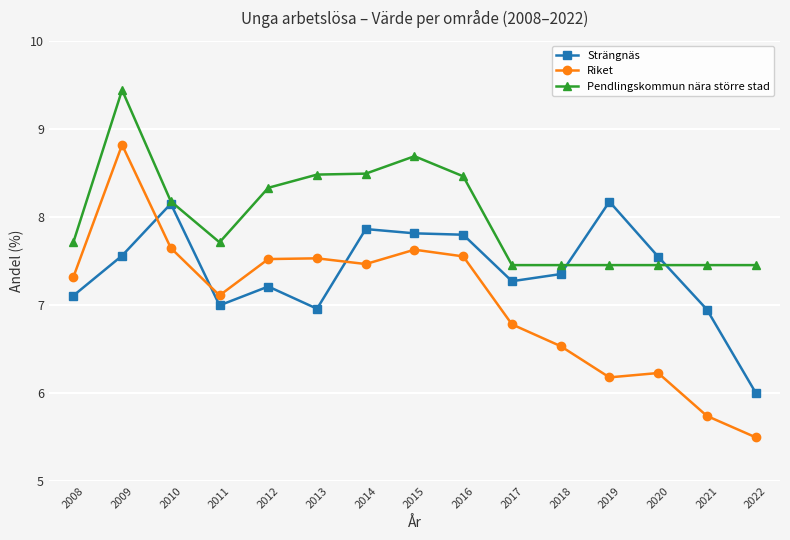

At 2018, list the series in order from smallest to largest.

Riket, Strängnäs, Pendlingskommun nära större stad